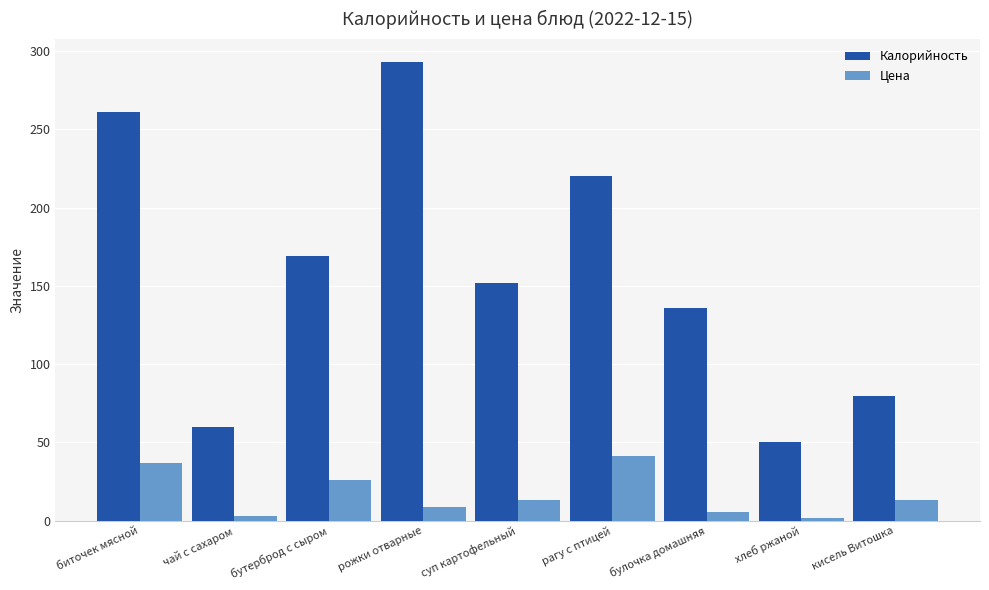

Is it true that Цена equals 13.4 at суп картофельный?

True